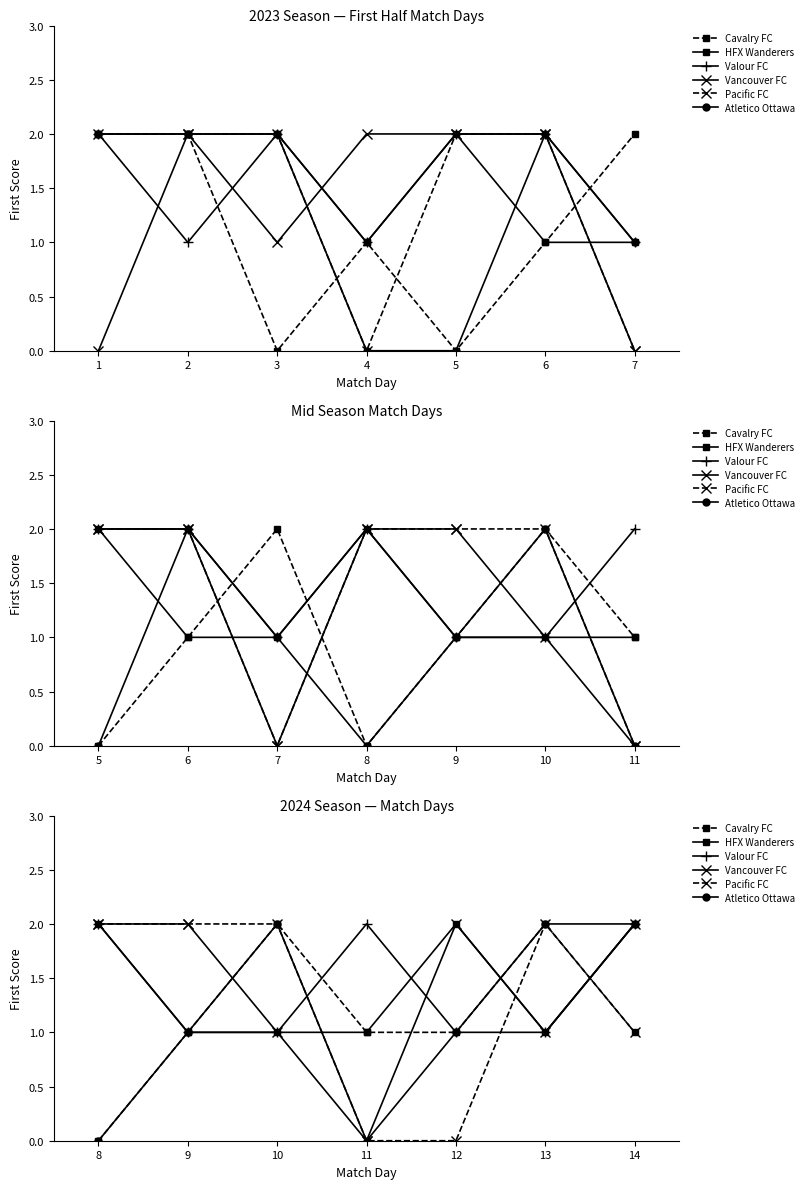

Which series has the largest total across all categories?

HFX Wanderers